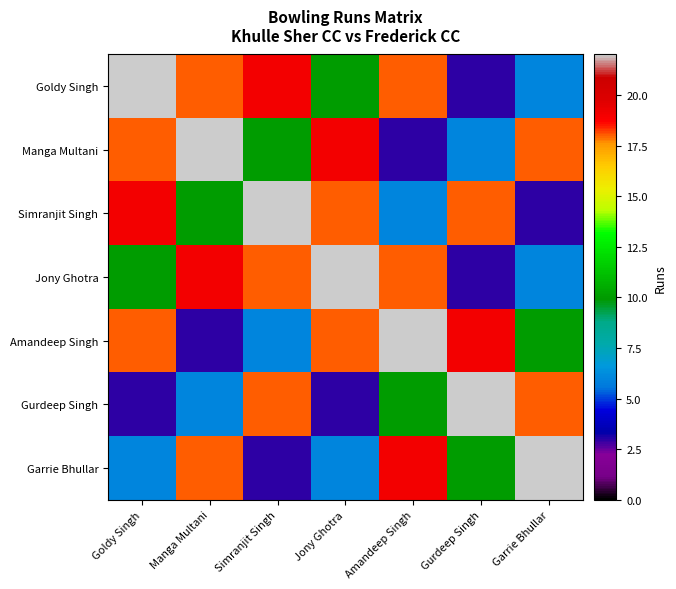

Which series has the largest range (max minus min)?

Goldy Singh